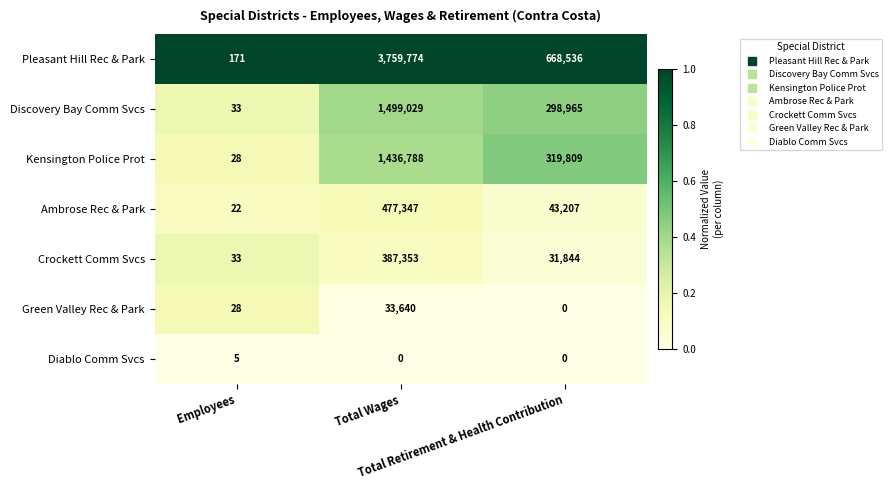

Which series has the largest total across all categories?

Pleasant Hill Rec & Park